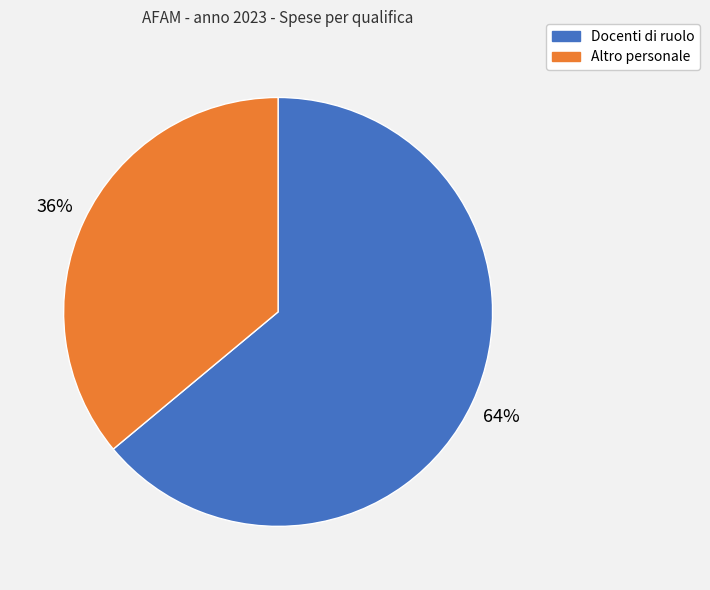

Is there a majority slice in this chart?

Yes